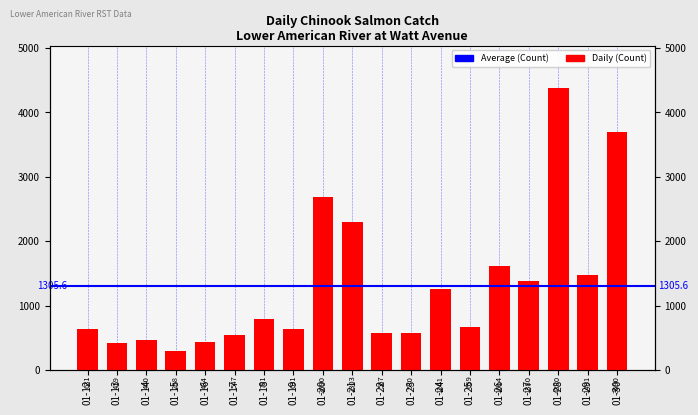

Reading right to left, list all the values displayed in this chart.

01-30=3690	01-29=1481	01-28=4380	01-27=1380	01-26=1614	01-25=659	01-24=1261	01-23=580	01-22=567	01-21=2303	01-20=2690	01-19=631	01-18=791	01-17=547	01-16=434	01-15=288	01-14=460	01-13=419	01-12=631